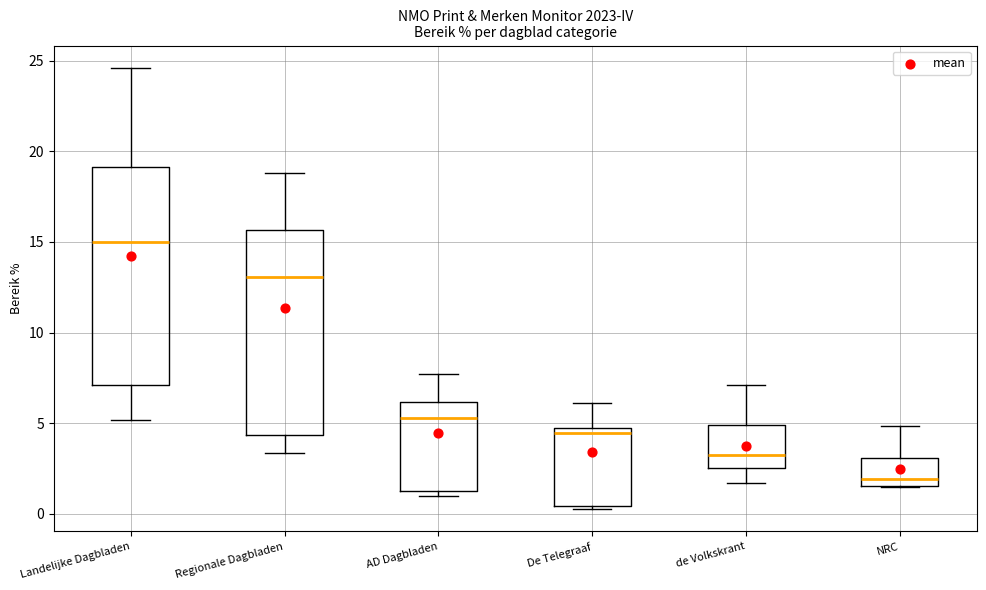

Reading left to right, read every box against the y-axis: the position of its median line, the range the box covers, and the ends of its whiskers. The values are not printed on the chart, so give them approximately, as read against the axis.

Landelijke Dagbladen: median 15.0, box 7.0 to 19.0, whiskers 5.0 to 24.5
Regionale Dagbladen: median 13.0, box 4.5 to 15.5, whiskers 3.5 to 19.0
AD Dagbladen: median 5.5, box 1.5 to 6.0, whiskers 1.0 to 7.5
De Telegraaf: median 4.5 (just below the box's upper edge), box 0.5 to 4.5, whiskers 0.0 to 6.0
de Volkskrant: median 3.0, box 2.5 to 5.0, whiskers 1.5 to 7.0
NRC: median 2.0, box 1.5 to 3.0, whiskers 1.5 to 5.0